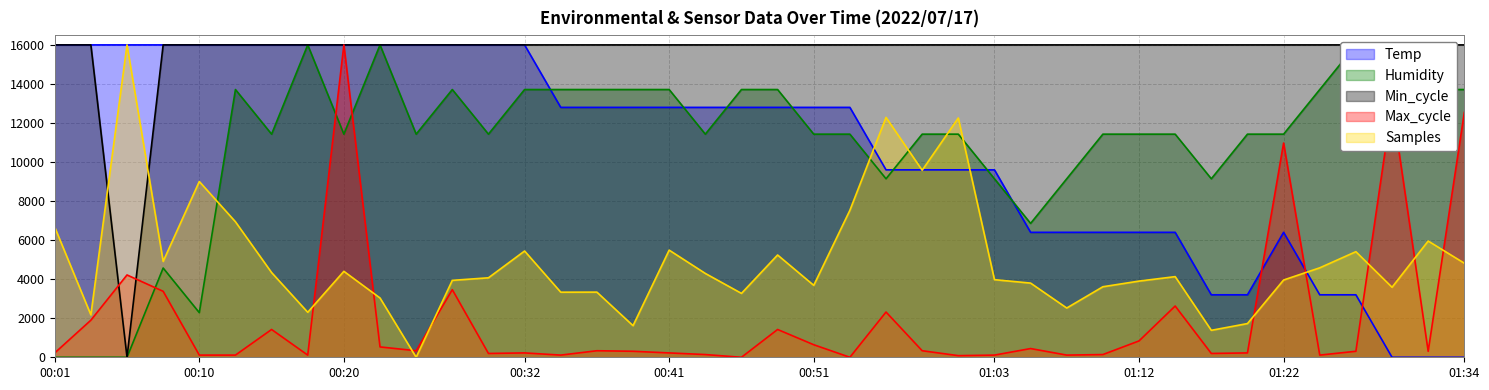

How many data points in Max_cycle are less than 307?

18